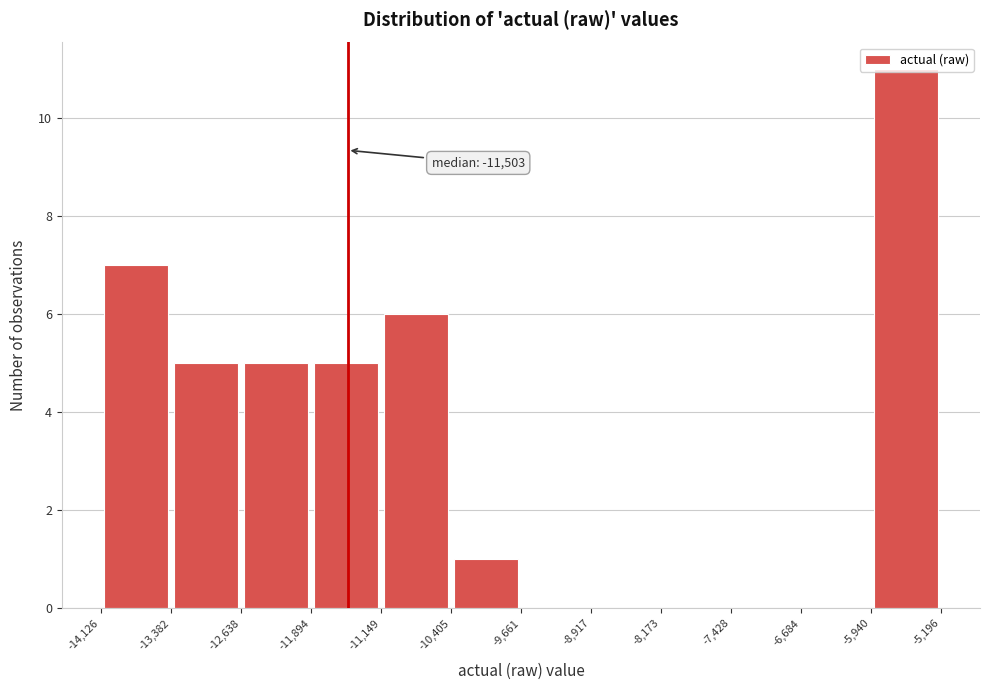

Over which range of the x-axis is the bar tallest?

-5,940 to -5,196